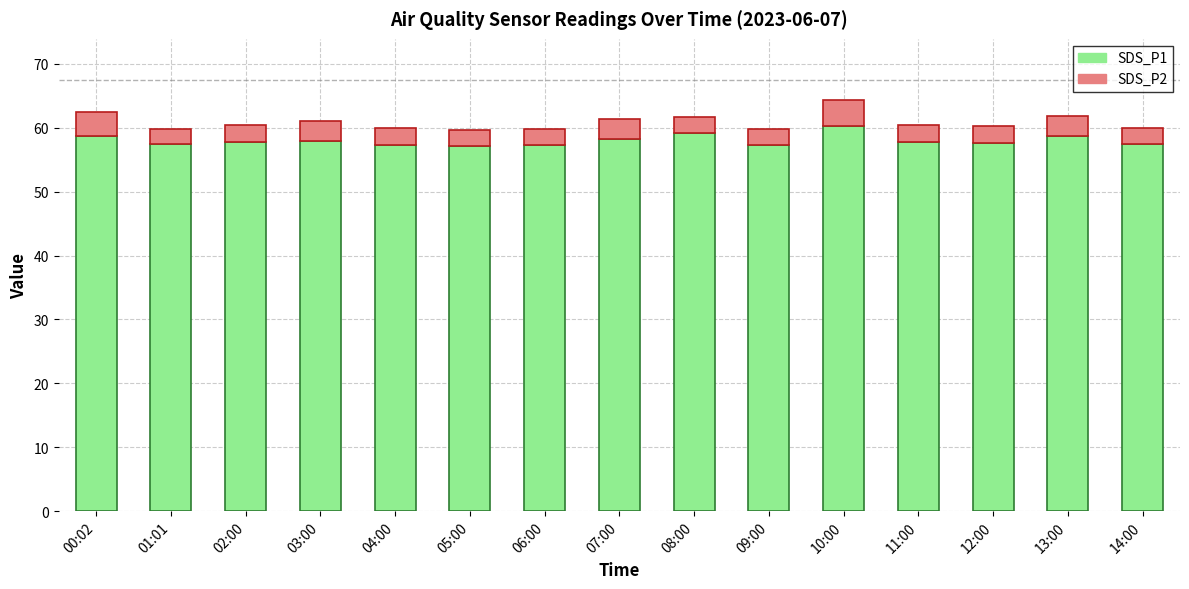

What is the difference between the maximum and minimum values in the SDS_P1 series?

3.0